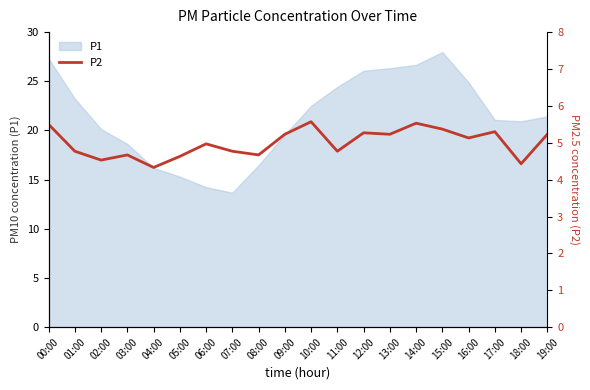

At which category does the chart reach its minimum across all series?

04:00